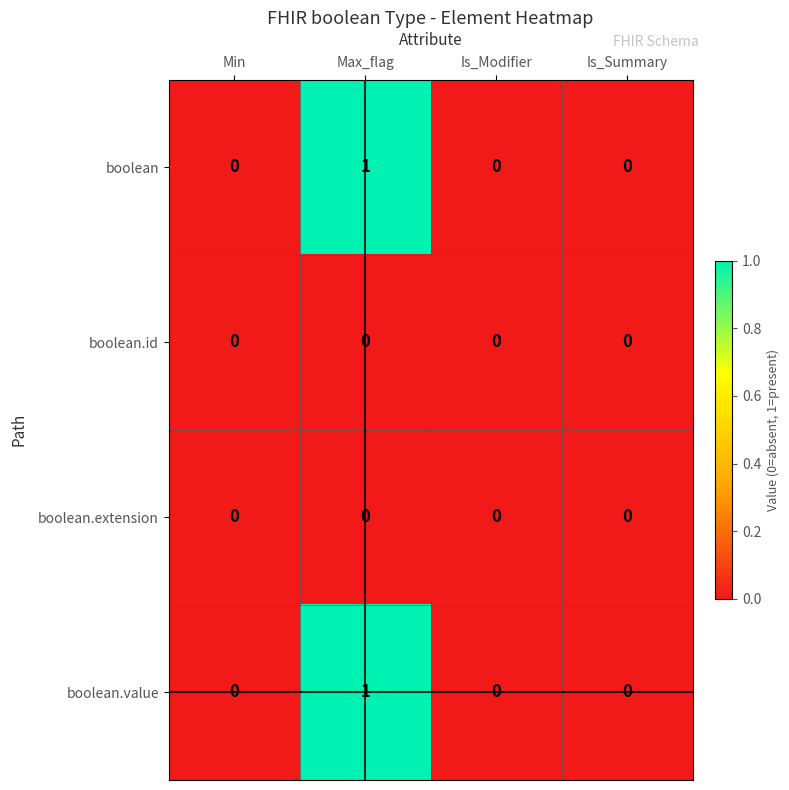

Count the boolean.value values in the range 0 to 1.

4